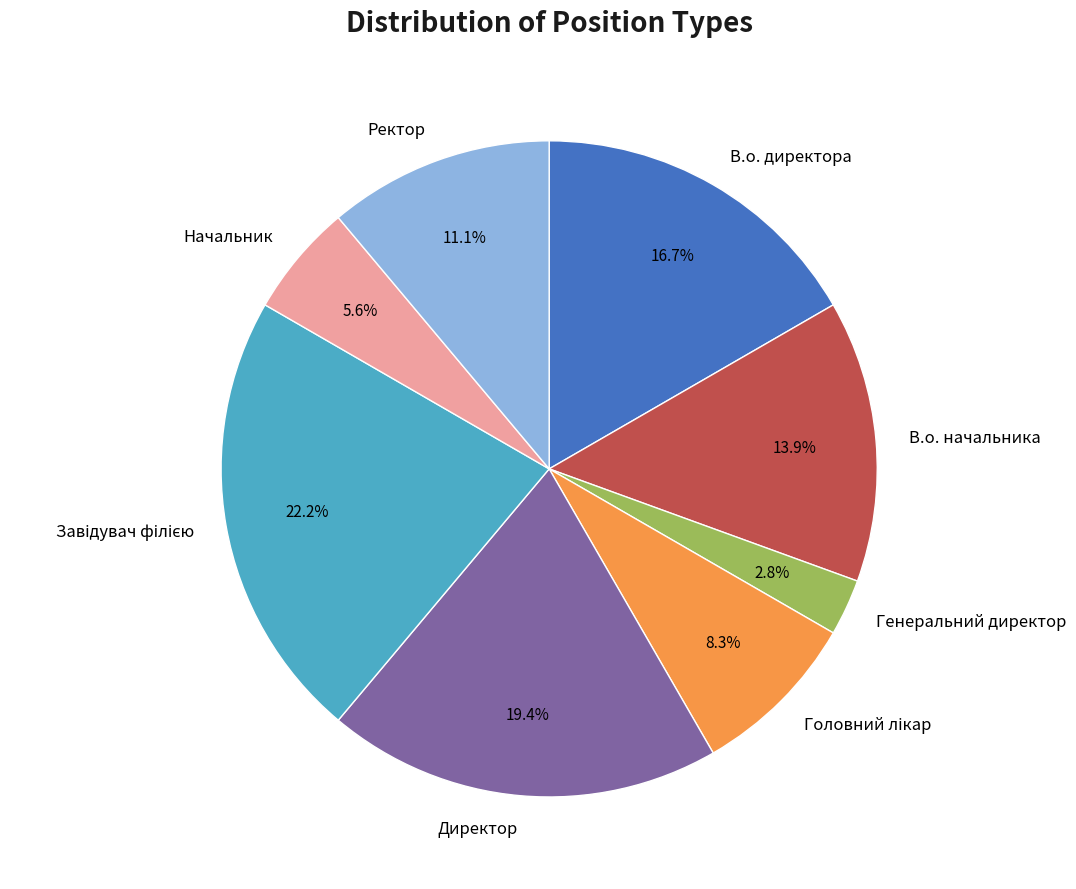

Does any single category account for the majority?

No